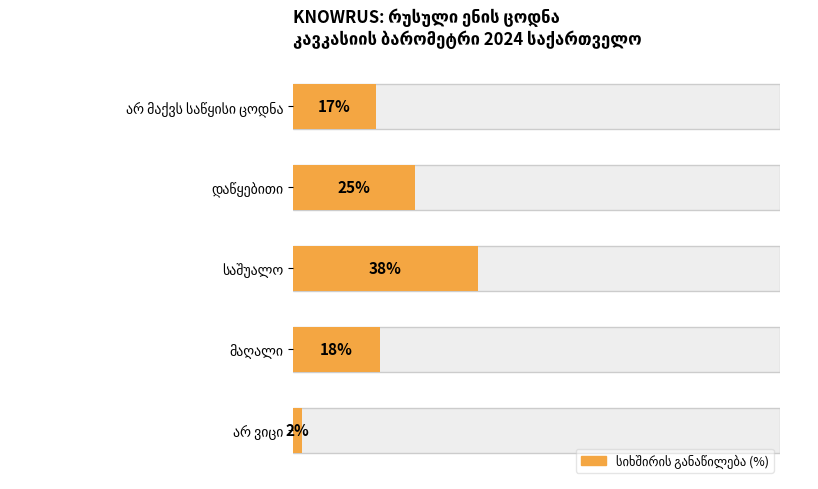

Count the number of data series in this chart.

1